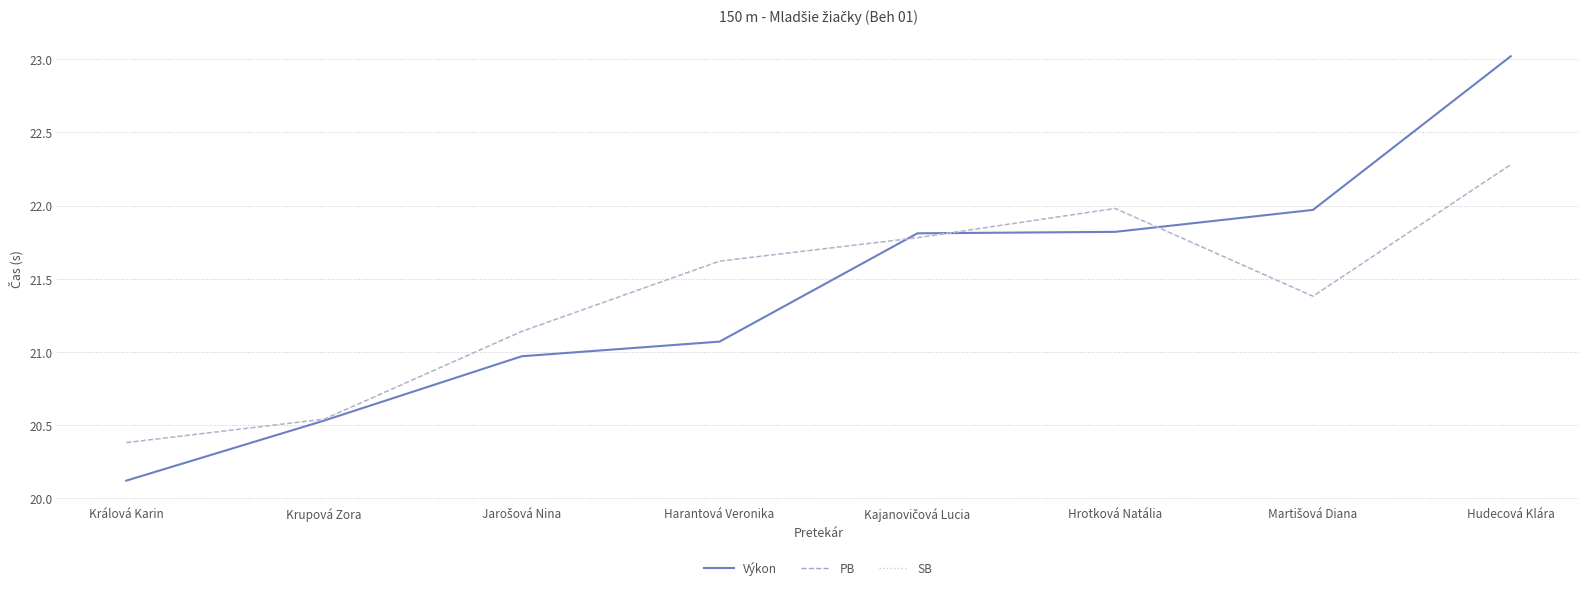

The value of SB at Kajanovičová Lucia is 7.6. True or false?

False